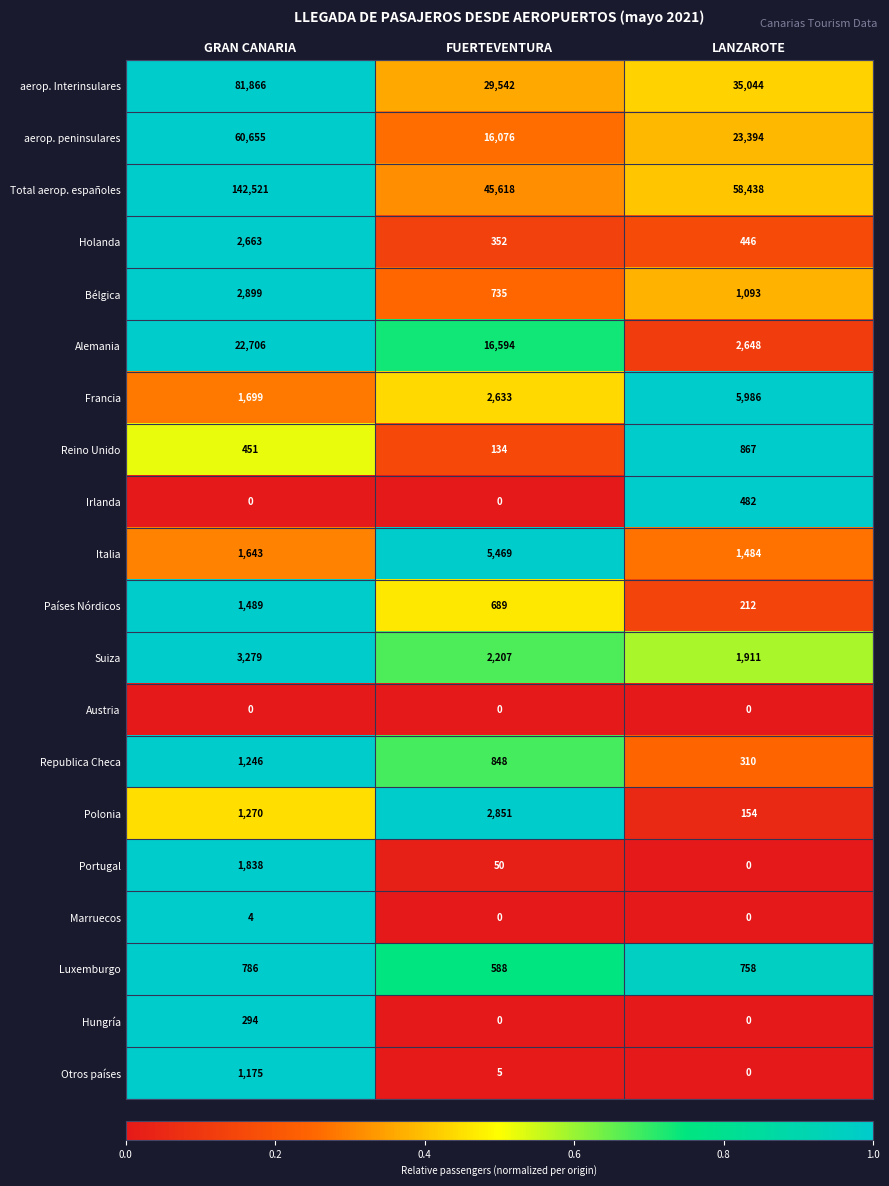

What is the approximate value of aerop. peninsulares at LANZAROTE, to the nearest 10?

23390